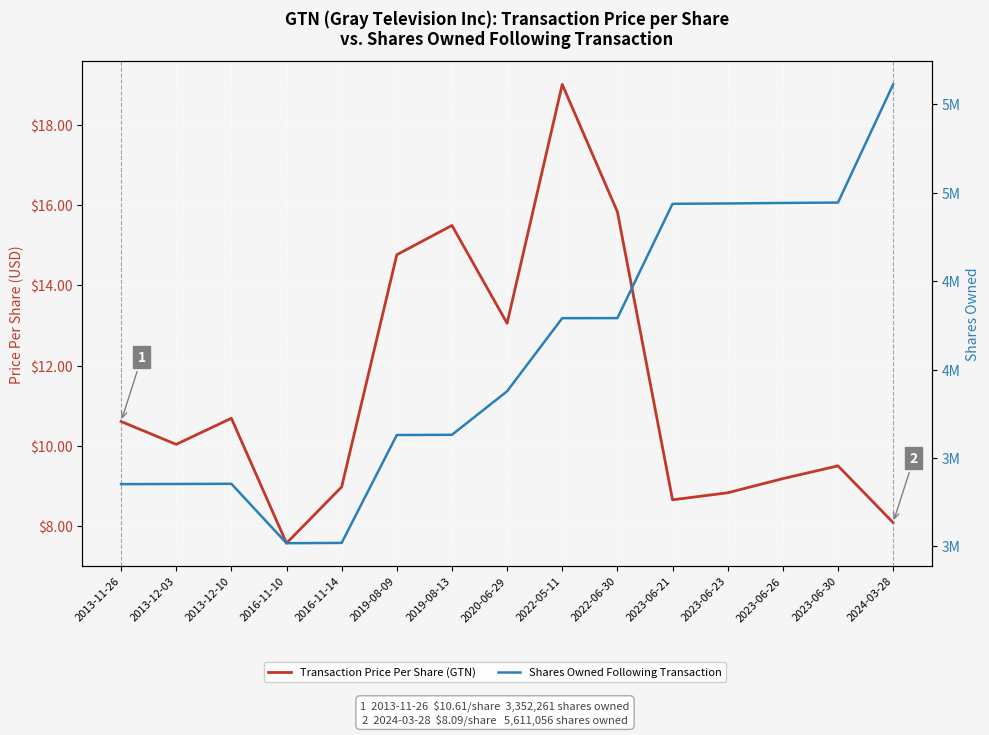

What is the difference between the maximum and minimum values in the Transaction Price Per Share (GTN) series?

11.4